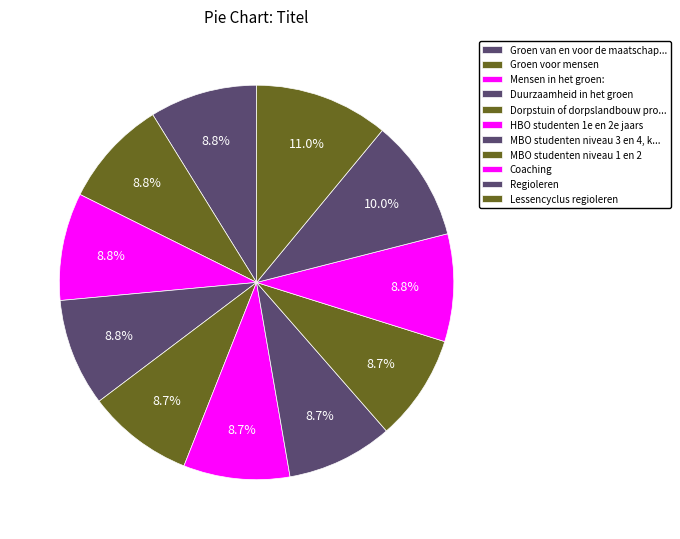

Is there a majority slice in this chart?

No